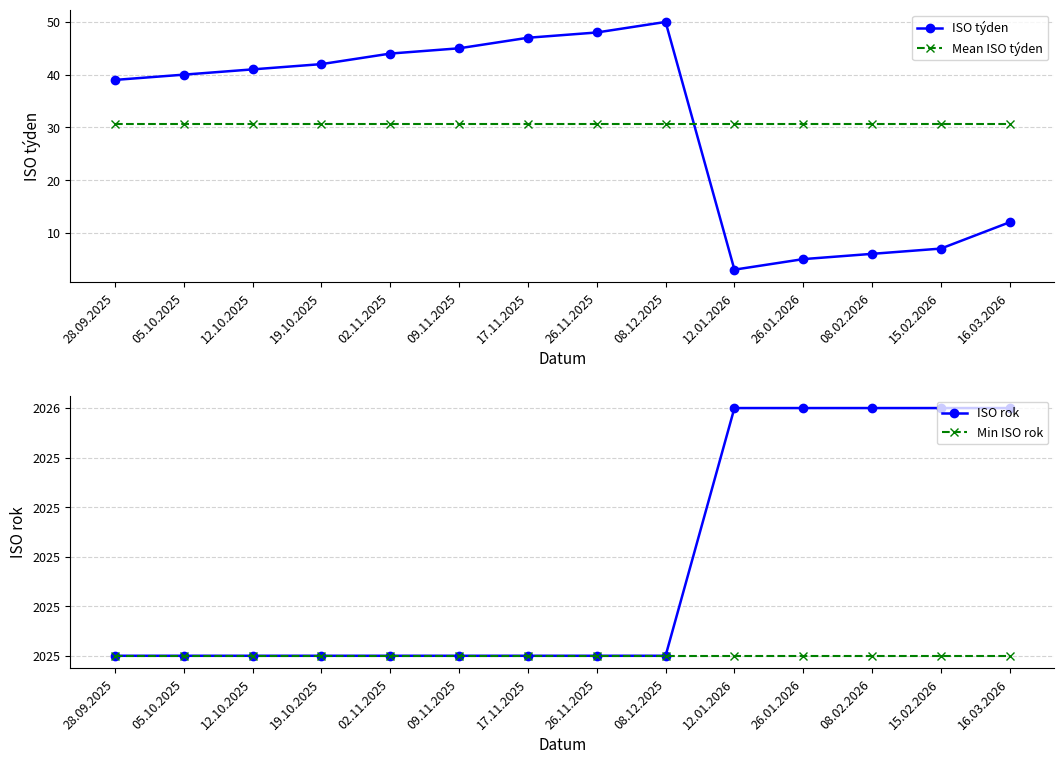

Which series changed the most between 19.10.2025 and 26.01.2026?

ISO týden